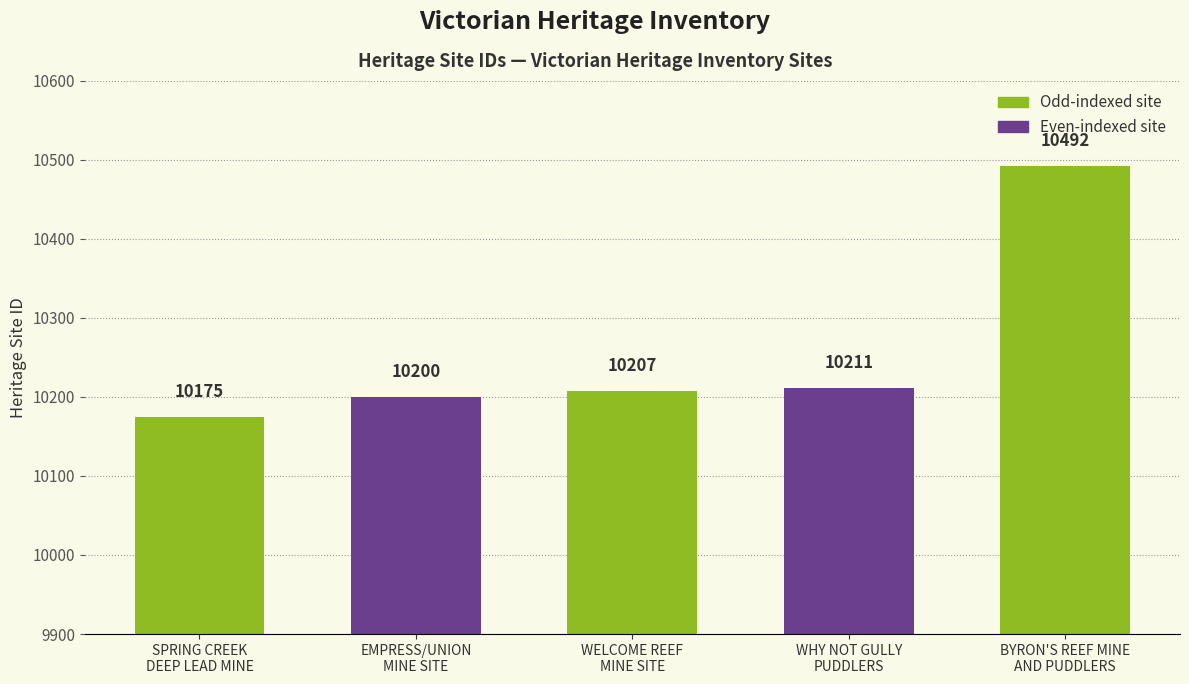

Reading left to right, what are all the values shown in this chart?

SPRING CREEK
DEEP LEAD MINE=10175	EMPRESS/UNION
MINE SITE=10200	WELCOME REEF
MINE SITE=10207	WHY NOT GULLY
PUDDLERS=10211	BYRON'S REEF MINE
AND PUDDLERS=10492